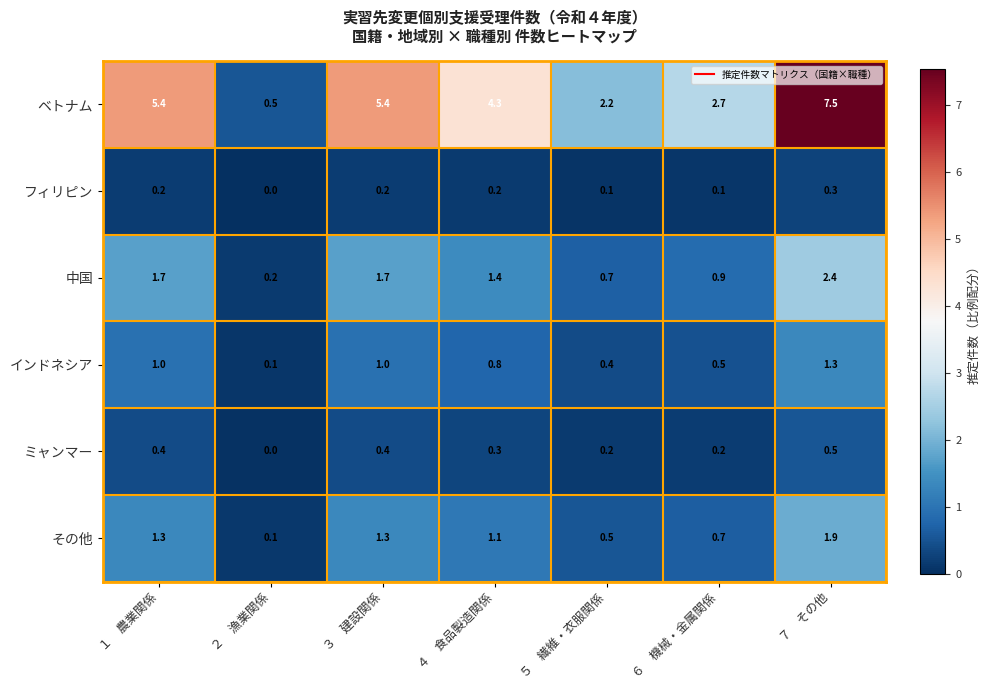

Which series has the largest total across all categories?

ベトナム